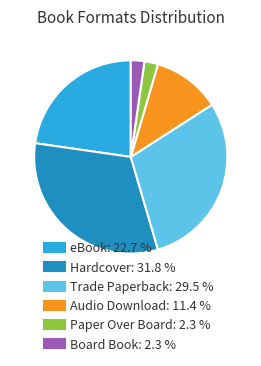

What is the largest slice in the pie chart?

Hardcover